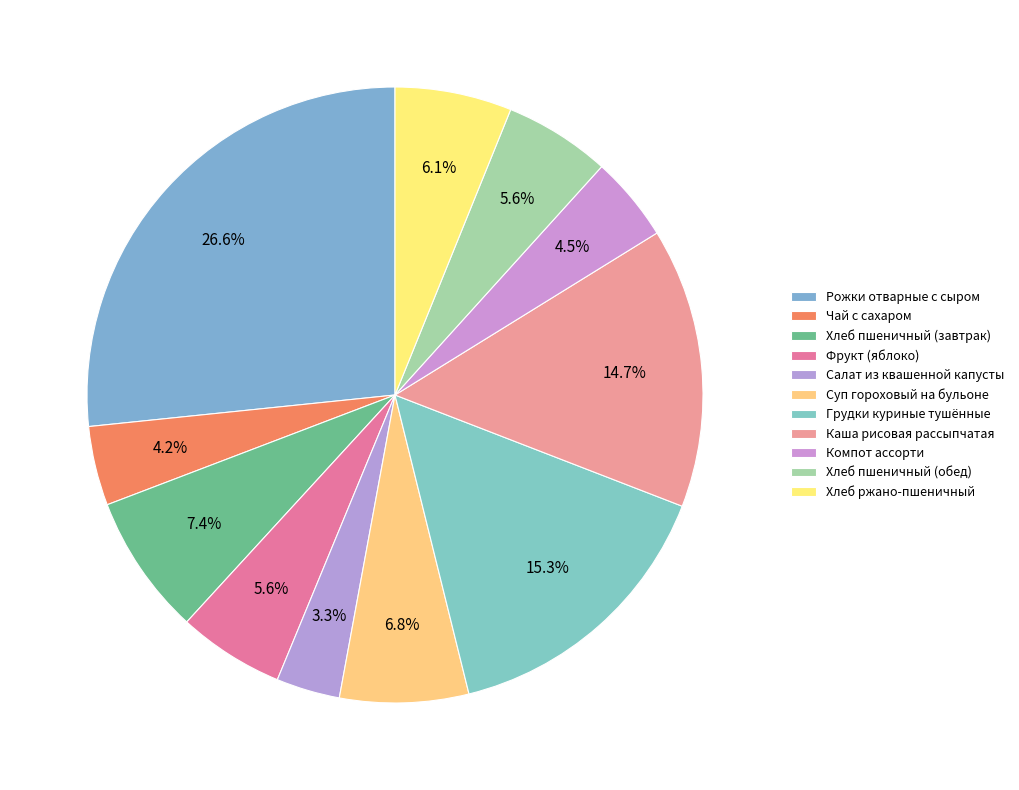

Which slice is the smallest?

Салат из квашенной капусты